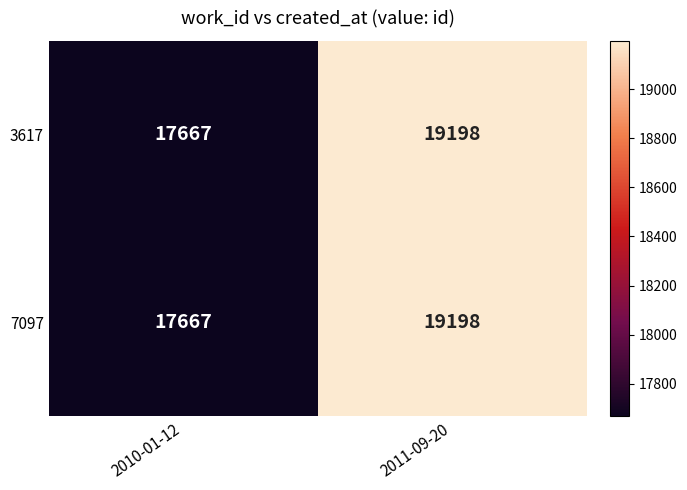

What is the total value across all series at 2010-01-12?

35334